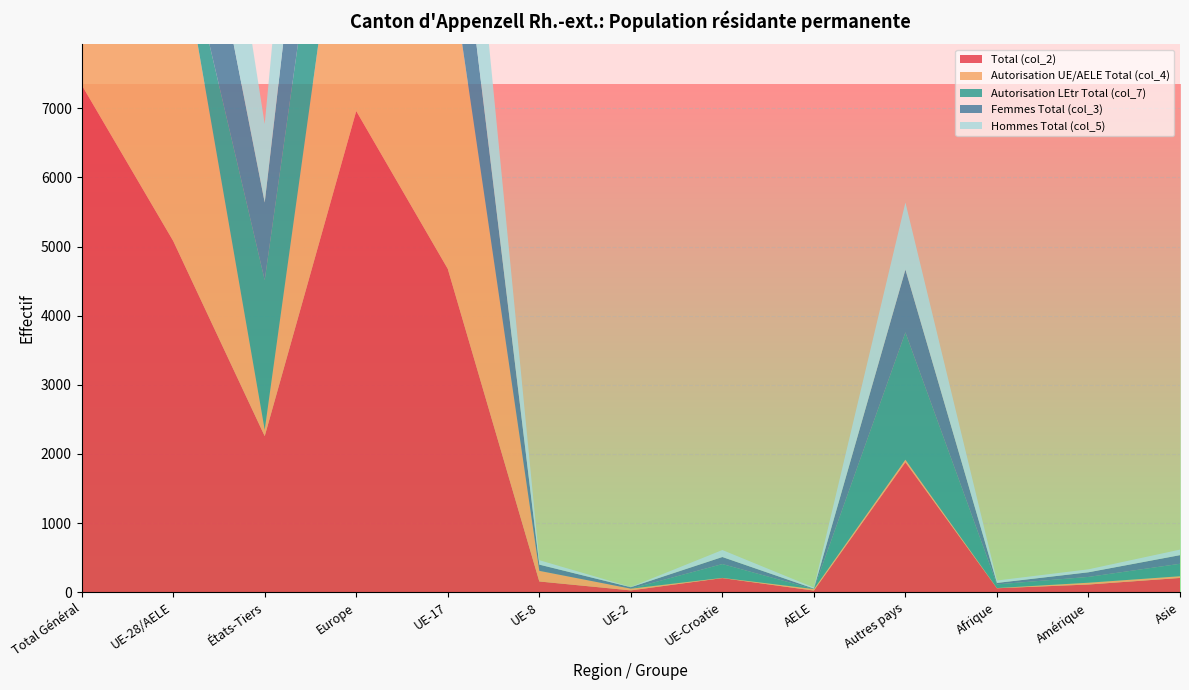

Reading left to right, extract all data points from this chart.

Total (col_2): Total Général=7338	UE-28/AELE=5081	États-Tiers=2257	Europe=6960	UE-17=4677	UE-8=154	UE-2=25	UE-Croatie=203	AELE=22	Autres pays=1879	Afrique=56	Amérique=110	Asie=205
Autorisation UE/AELE Total (col_4): Total Général=4972	UE-28/AELE=4881	États-Tiers=91	Europe=4918	UE-17=4677	UE-8=154	UE-2=25	UE-Croatie=3	AELE=22	Autres pays=37	Afrique=3	Amérique=26	Asie=25
Autorisation LEtr Total (col_7): Total Général=2366	UE-28/AELE=200	États-Tiers=2166	Europe=2042	UE-17=0	UE-8=0	UE-2=0	UE-Croatie=200	AELE=0	Autres pays=1842	Afrique=53	Amérique=84	Asie=180
Femmes Total (col_3): Total Général=3346	UE-28/AELE=2223	États-Tiers=1123	Europe=3131	UE-17=2003	UE-8=90	UE-2=21	UE-Croatie=102	AELE=7	Autres pays=908	Afrique=21	Amérique=67	Asie=125
Hommes Total (col_5): Total Général=3992	UE-28/AELE=2858	États-Tiers=1134	Europe=3829	UE-17=2674	UE-8=64	UE-2=4	UE-Croatie=101	AELE=15	Autres pays=971	Afrique=35	Amérique=43	Asie=80